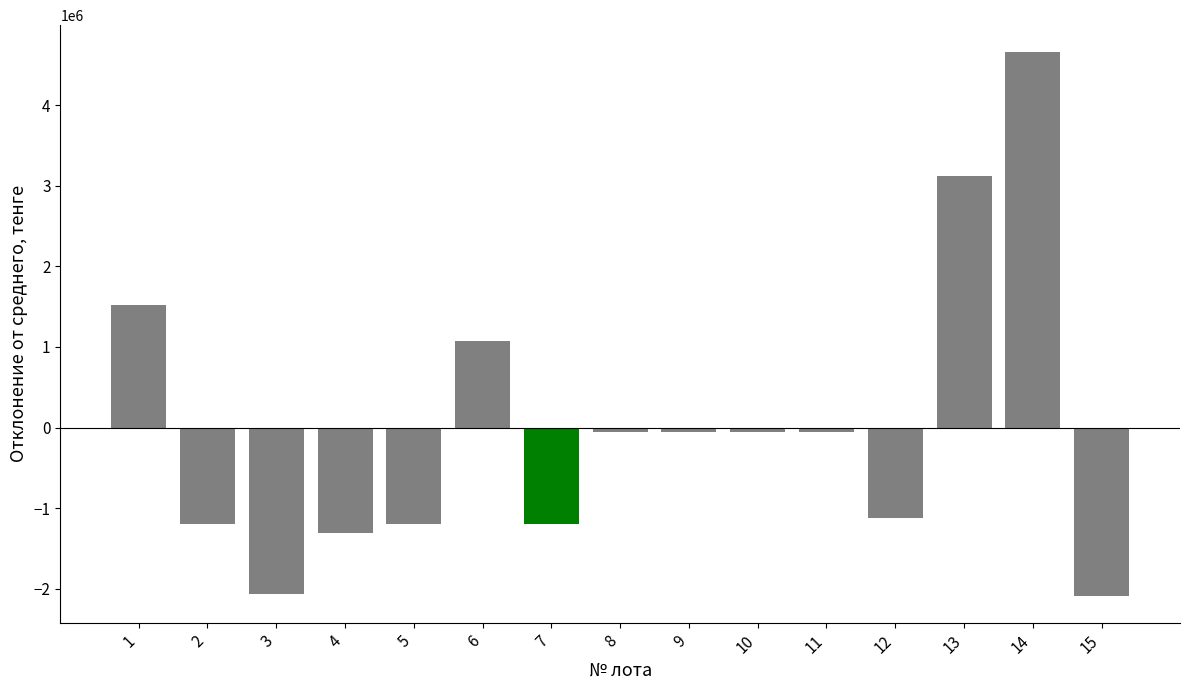

What is the smallest value displayed?

-2085468.4